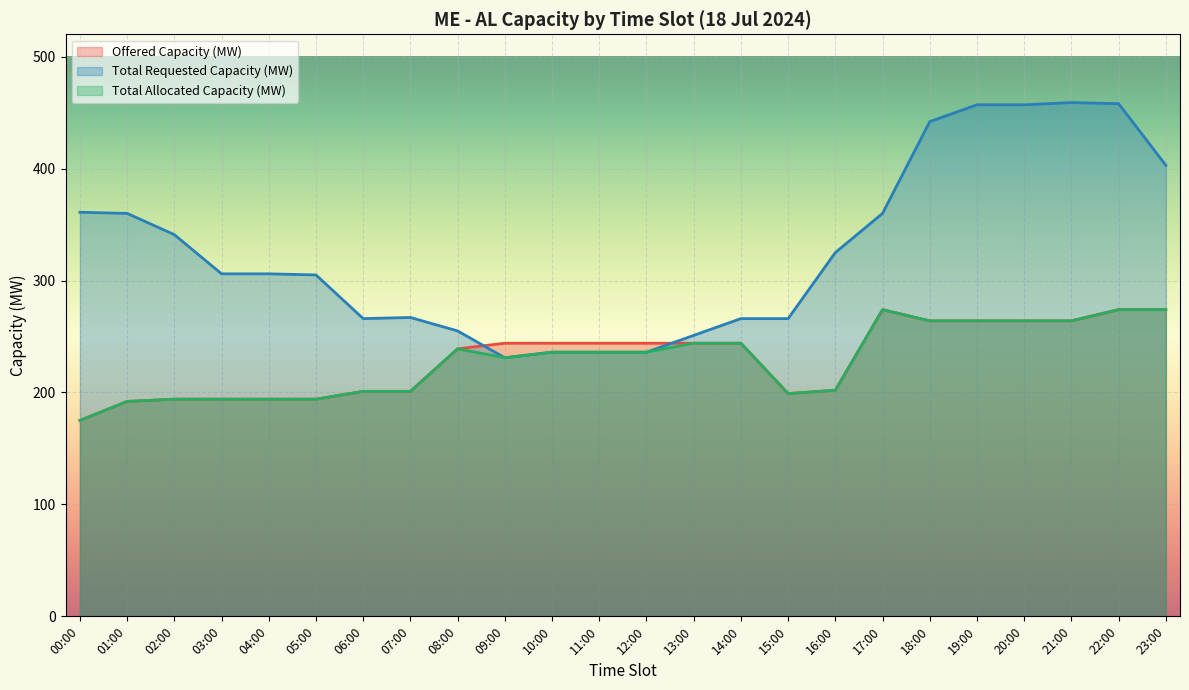

Rank the series at 13:00 from highest to lowest value.

Total Requested Capacity (MW), Offered Capacity (MW), Total Allocated Capacity (MW)